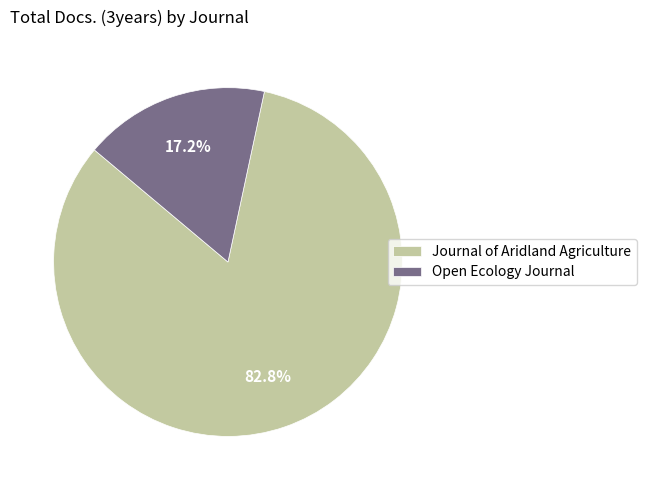

What is the smallest slice in the pie chart?

Open Ecology Journal